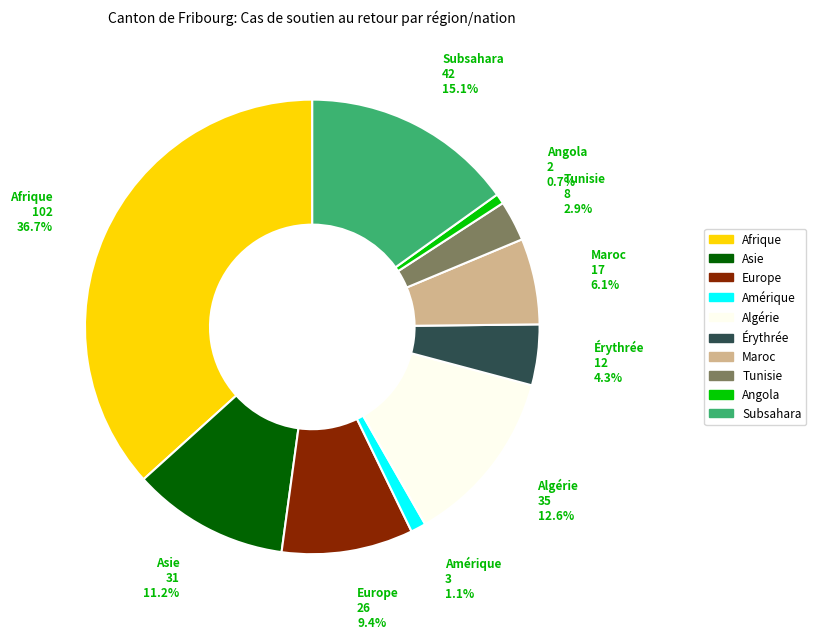

Is there any slice that represents more than half of the pie?

No